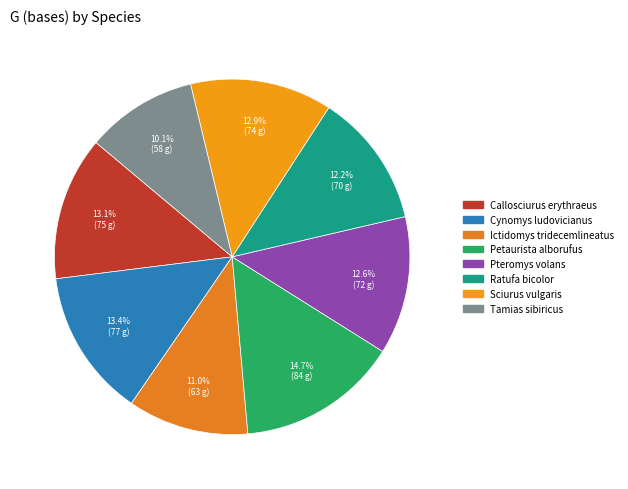

The Tamias sibiricus slice represents 18% of the pie. True or false?

False